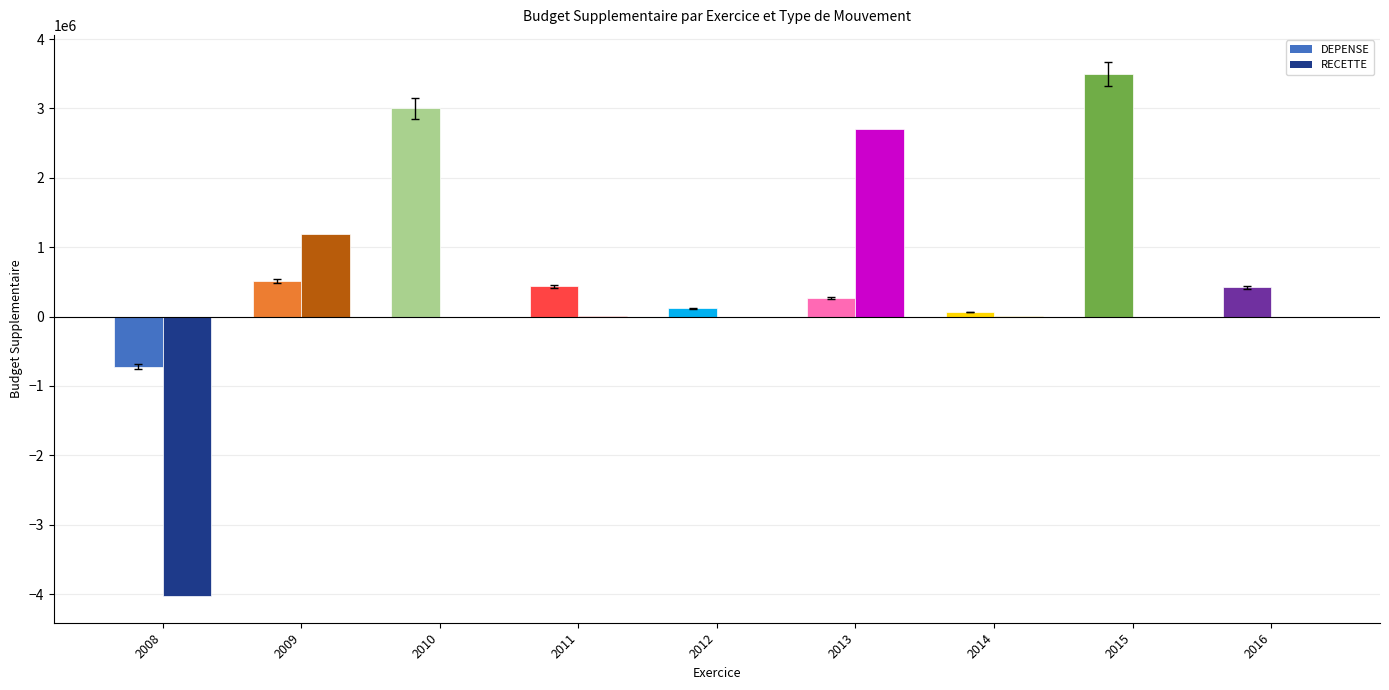

What is the highest value of the DEPENSE series?

3500000